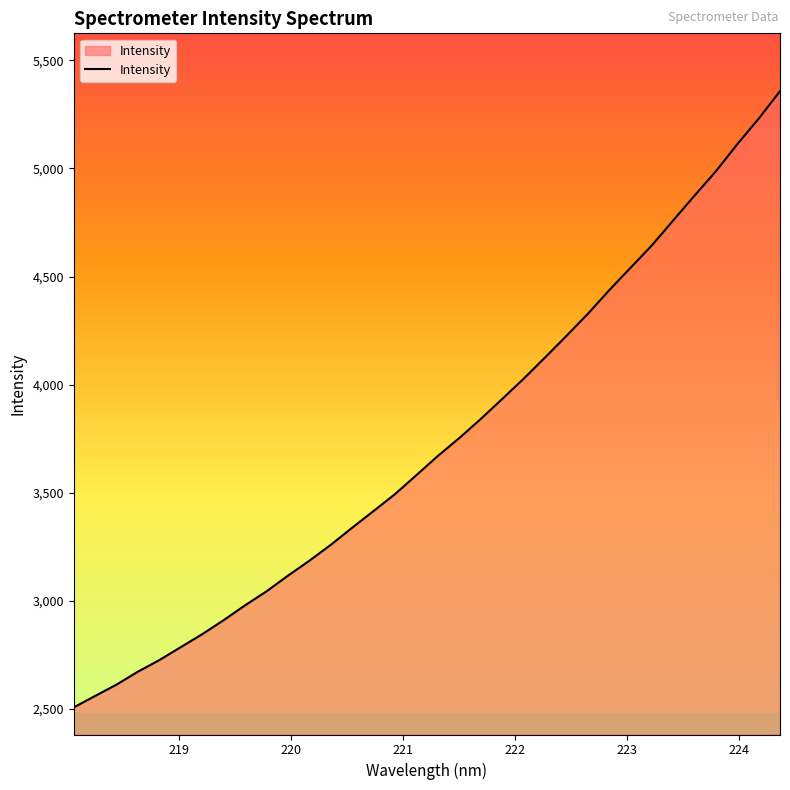

What is the minimum value shown in the chart?

2506.8